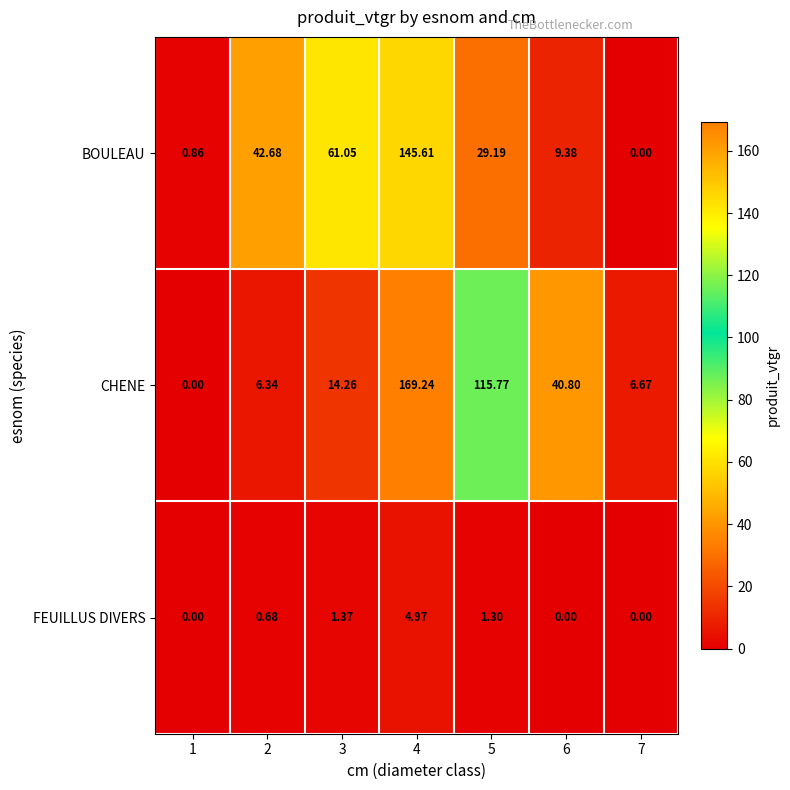

Which series has the largest total across all categories?

CHENE